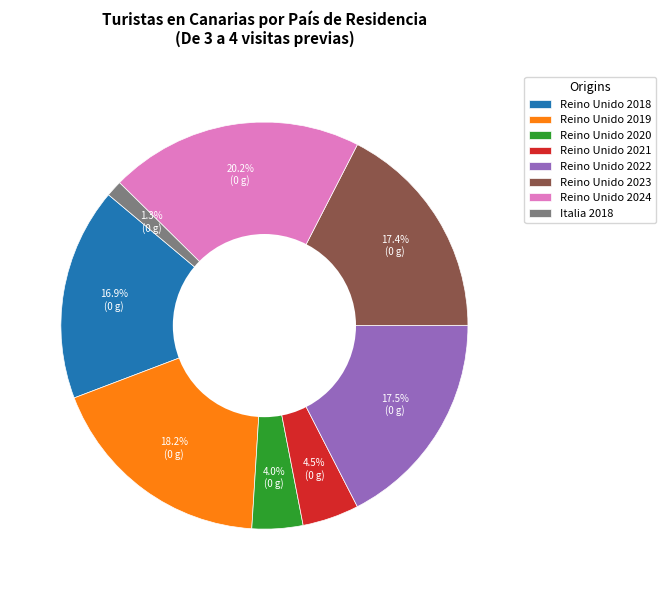

What percentage is the Reino Unido 2019 slice, to the nearest percent?

18%